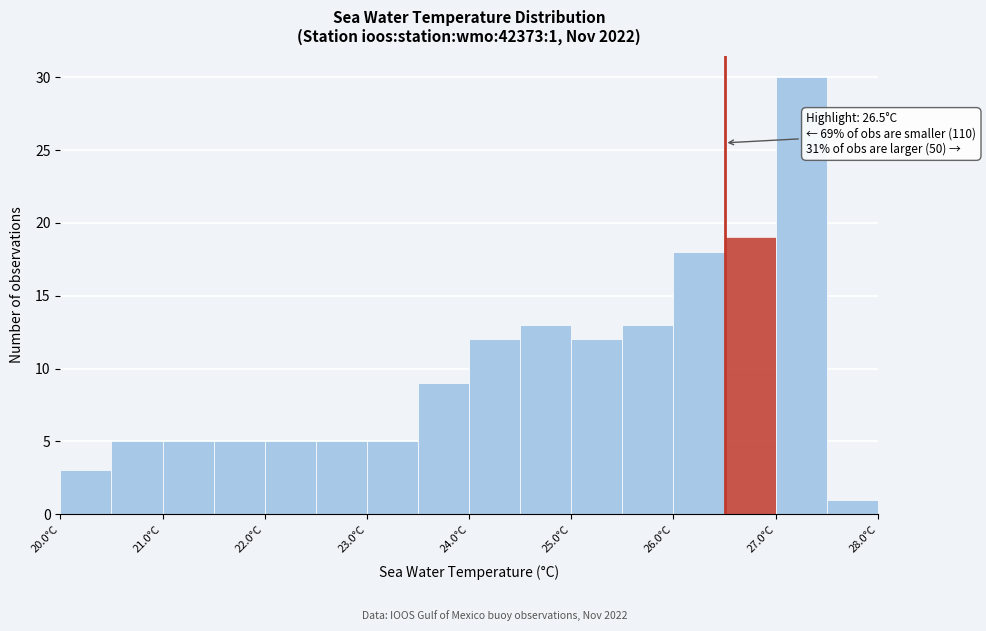

Which range on the x-axis has the tallest bar?

27.0 to 27.5